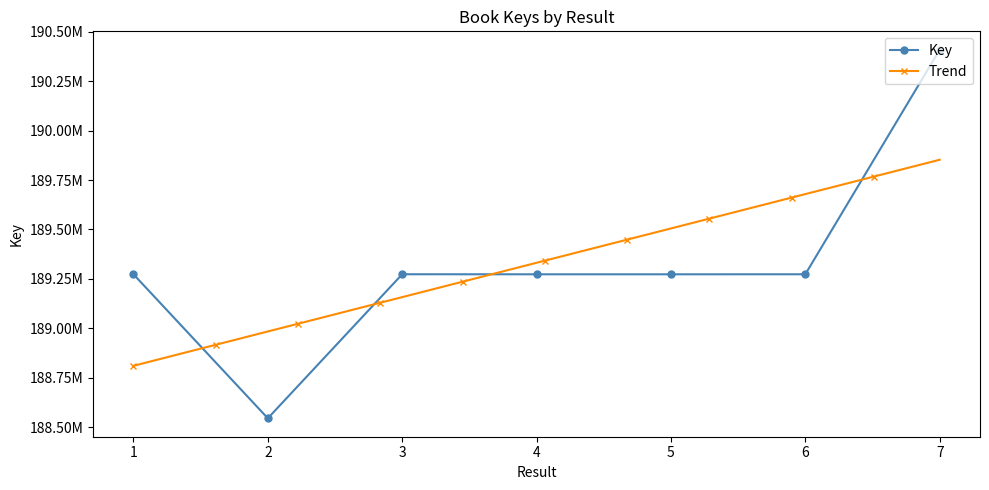

List the labels in order of value, largest first.

7, 3, 6, 1, 4, 5, 2